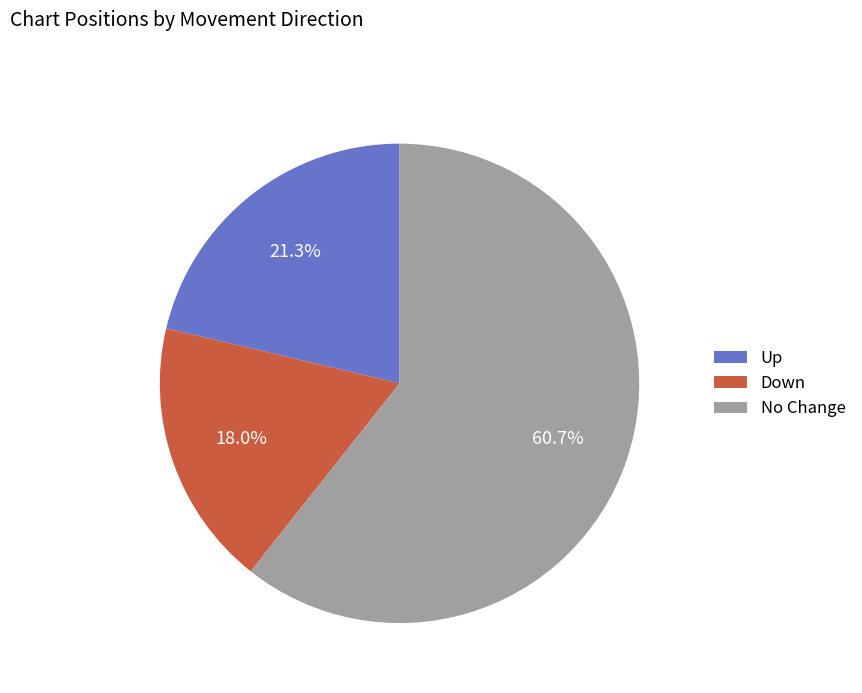

What percentage do Up and No Change together represent?

82.0%